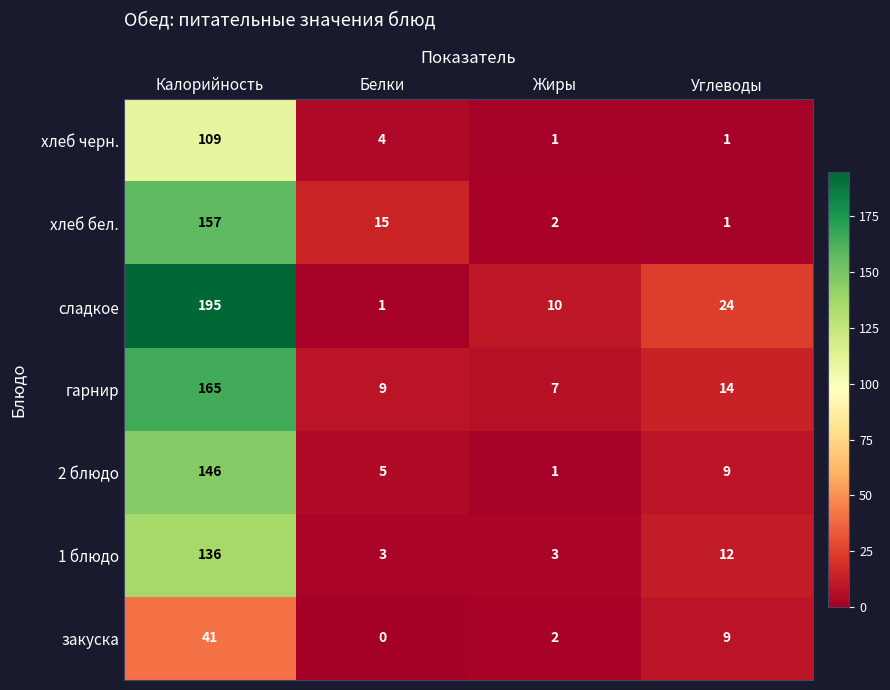

Reading left to right, what are all the values shown in this chart?

хлеб черн.: 109	4	1	1
хлеб бел.: 157	15	2	1
сладкое: 195	1	10	24
гарнир: 165	9	7	14
2 блюдо: 146	5	1	9
1 блюдо: 136	3	3	12
закуска: 41	0	2	9